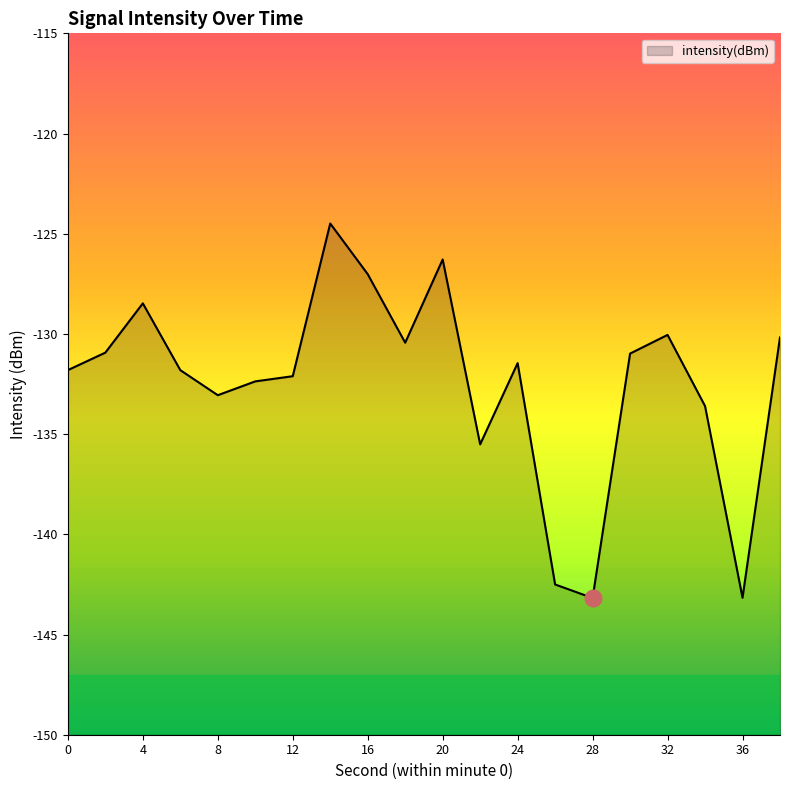

Which has a higher value, 36 or 8?

8